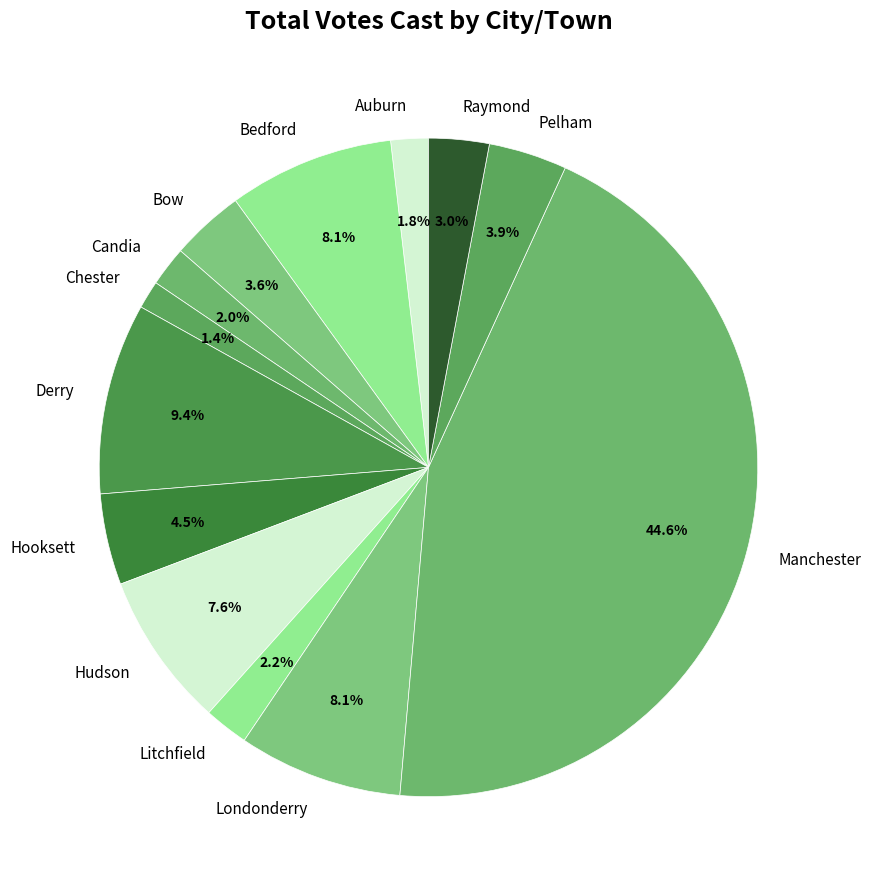

Which slice is the largest?

Manchester